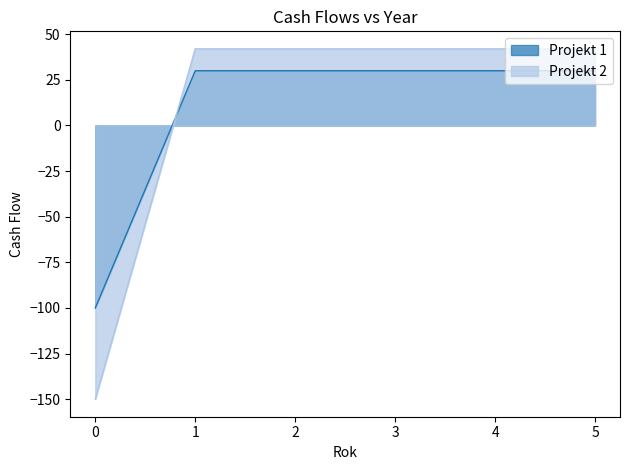

The Projekt 1 series shows 11 at 4. True or false?

False